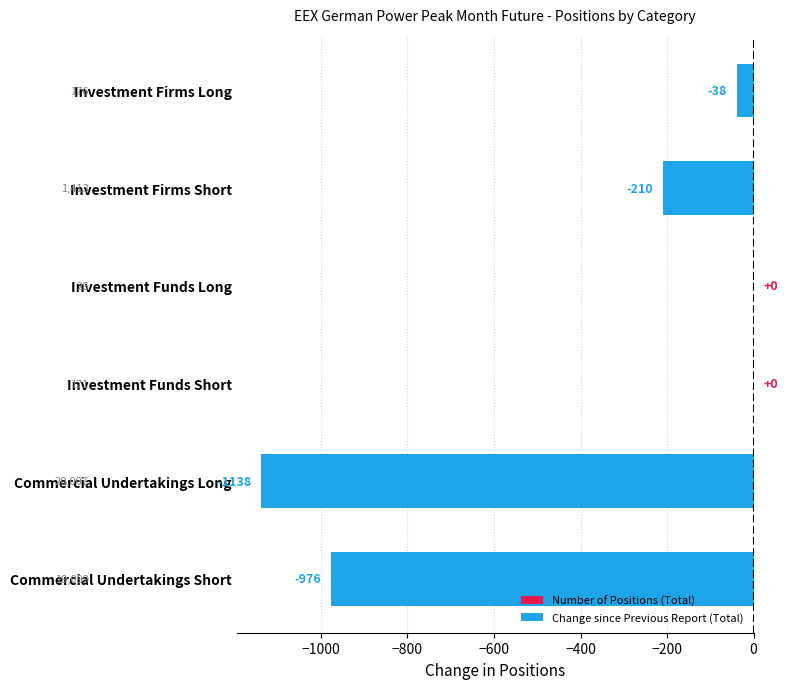

The chart shows a value of -506 at Investment Funds Short. True or false?

False